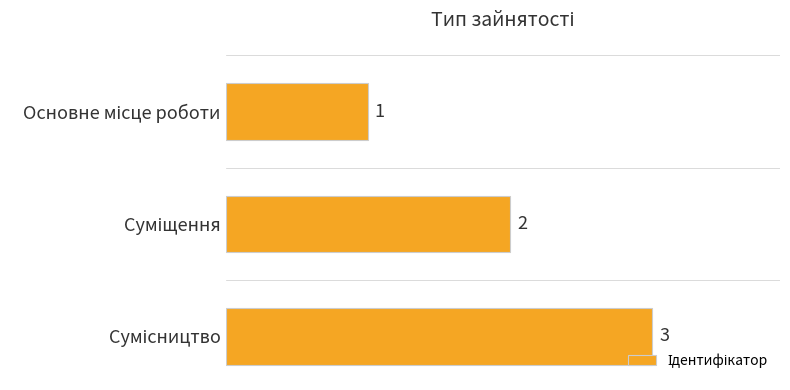

What is the smallest value displayed?

1